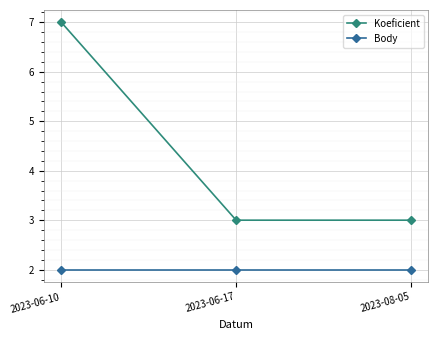

What is the highest value of the Body series?

2